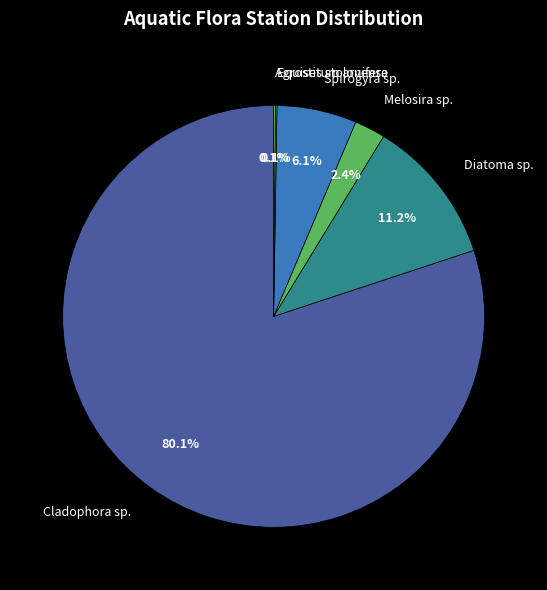

What percentage do Melosira sp. and Spirogyra sp. together represent?

8.5%